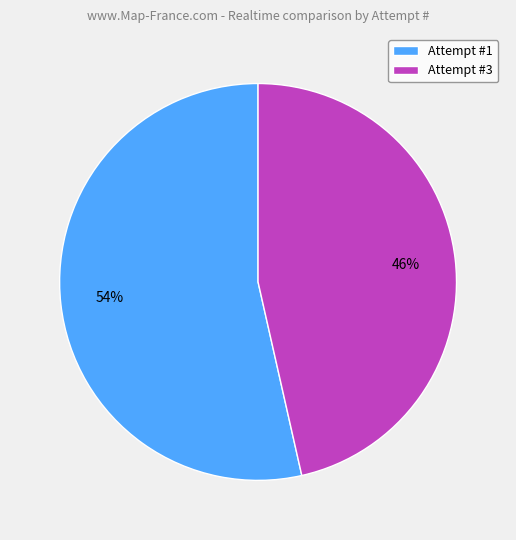

To the nearest percent, what is the average slice percentage?

50%